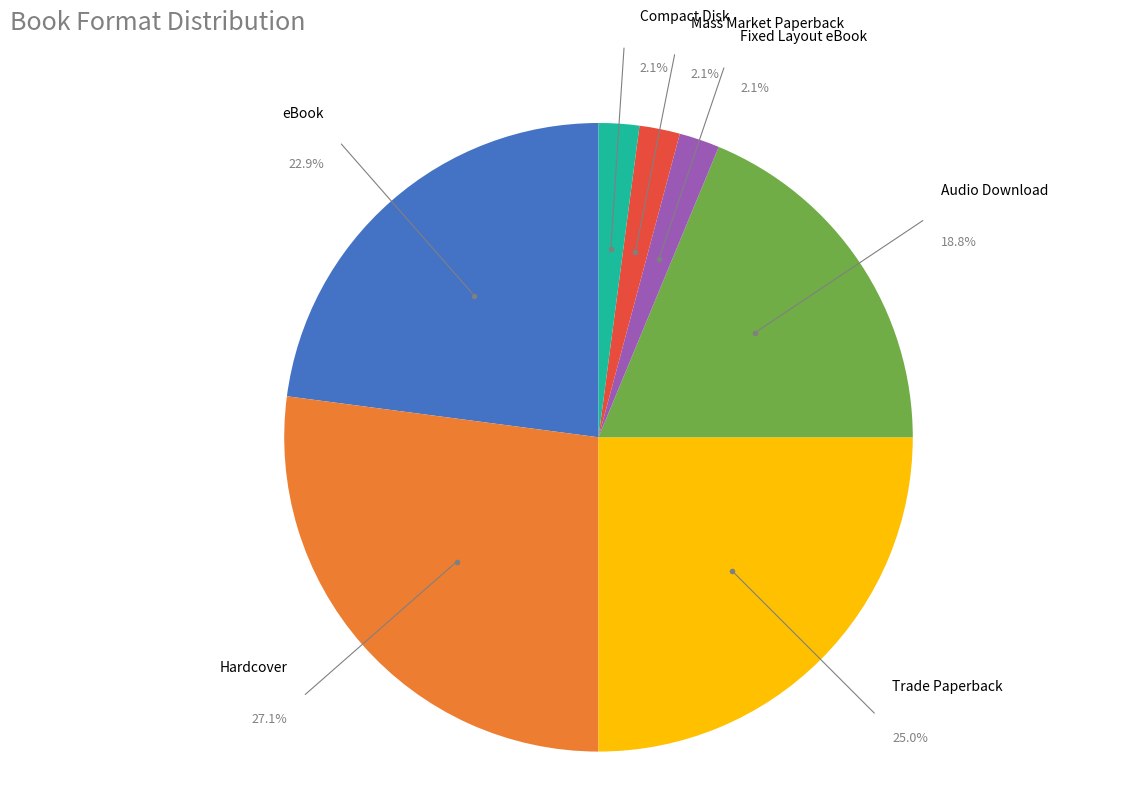

To the nearest percent, what is the difference between the largest and smallest slice percentages?

25%